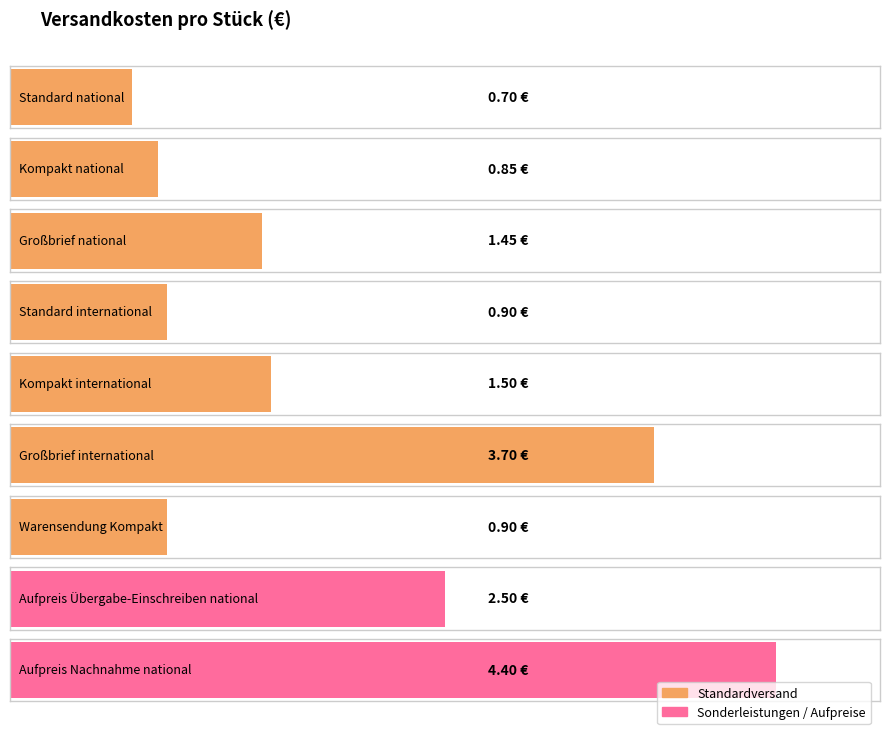

What is the sum of the values at GN and KN?

2.3